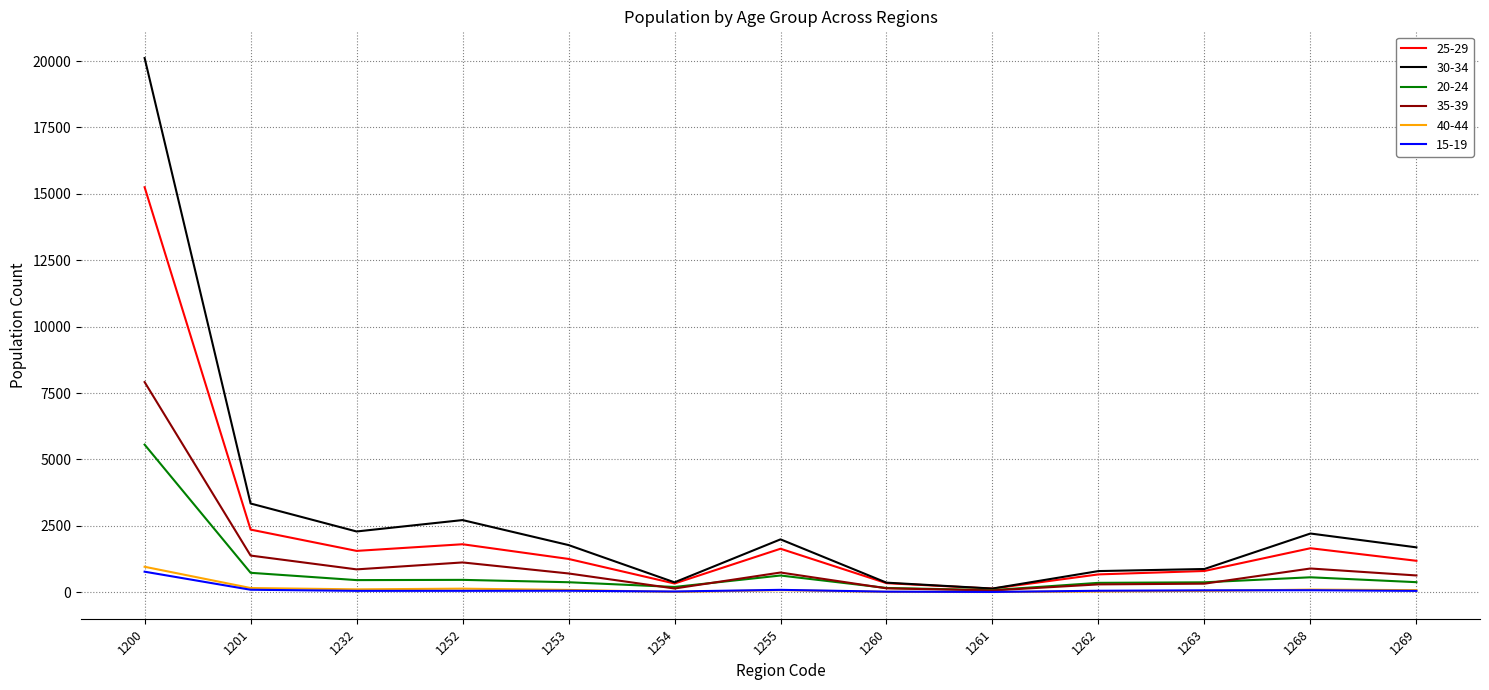

How many lines are shown in the chart?

6